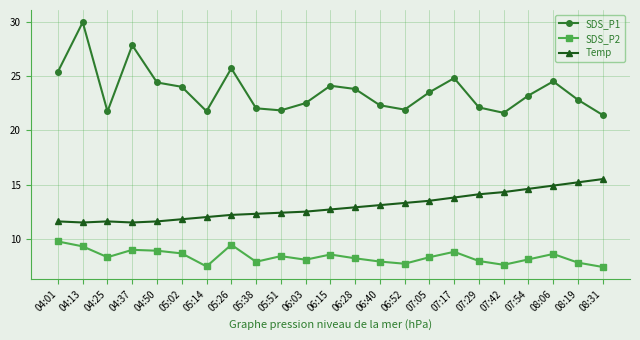

True or false: SDS_P2 and SDS_P1 intersect in this chart.

False